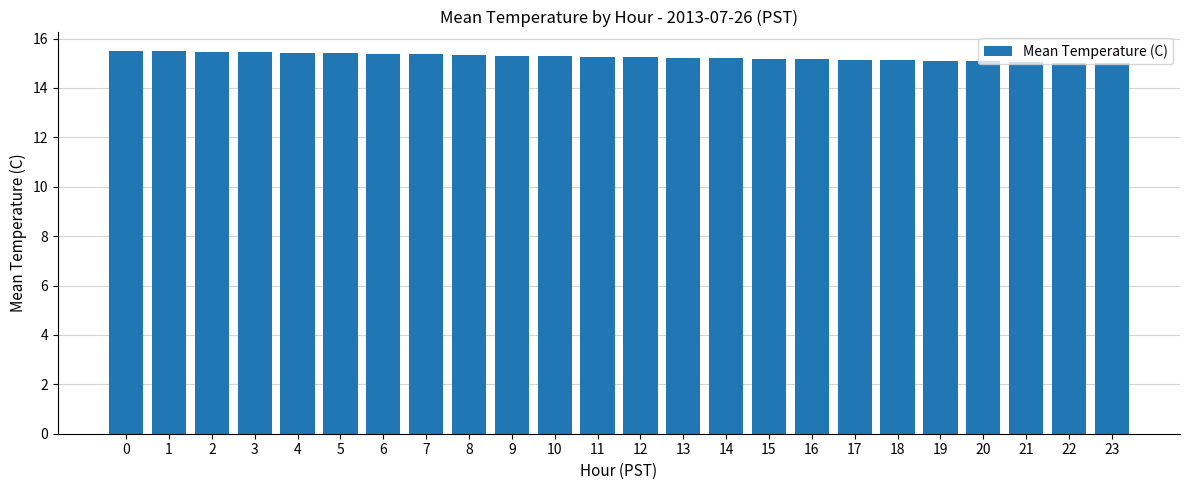

The value at 2 is 15.5. True or false?

True